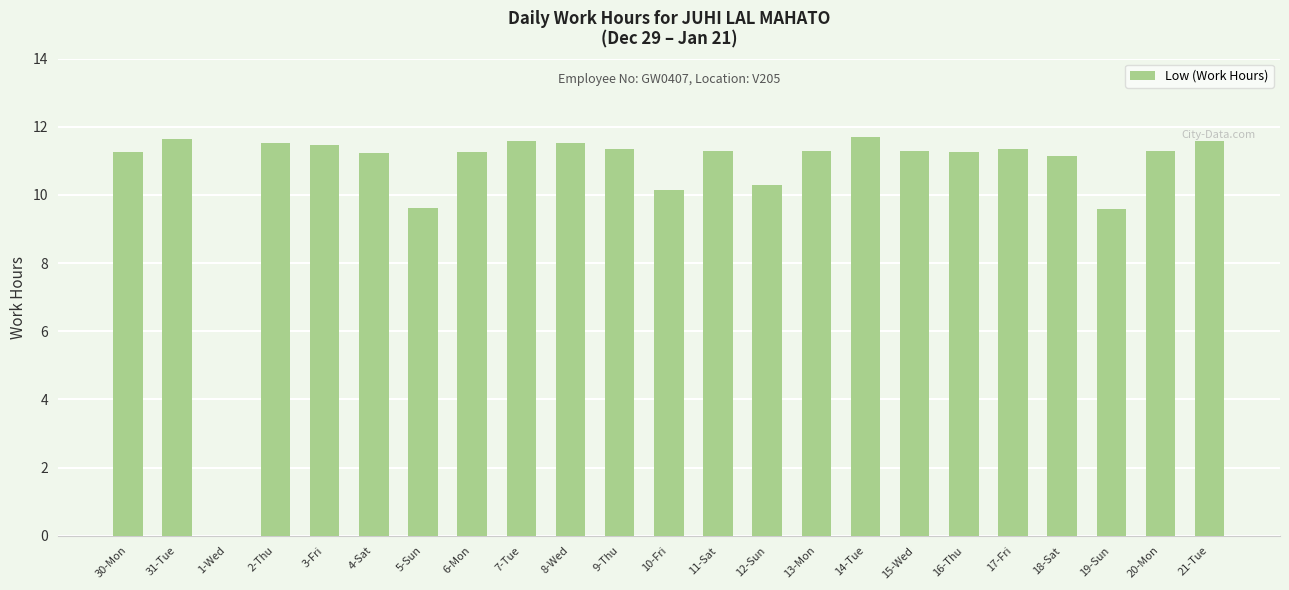

What is the greatest value displayed?

11.7